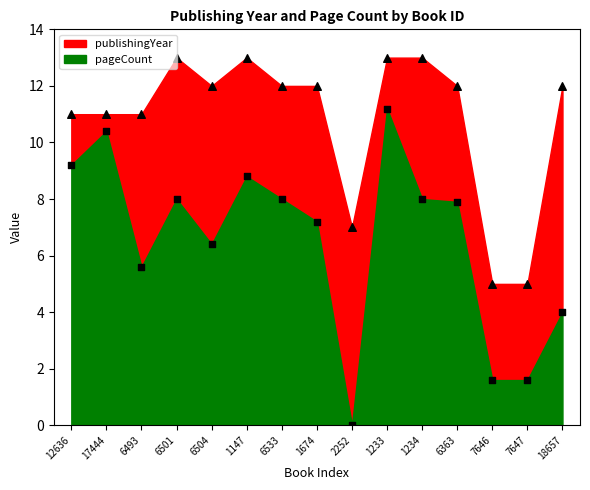

What is the total value across all series at 6493?

16.6